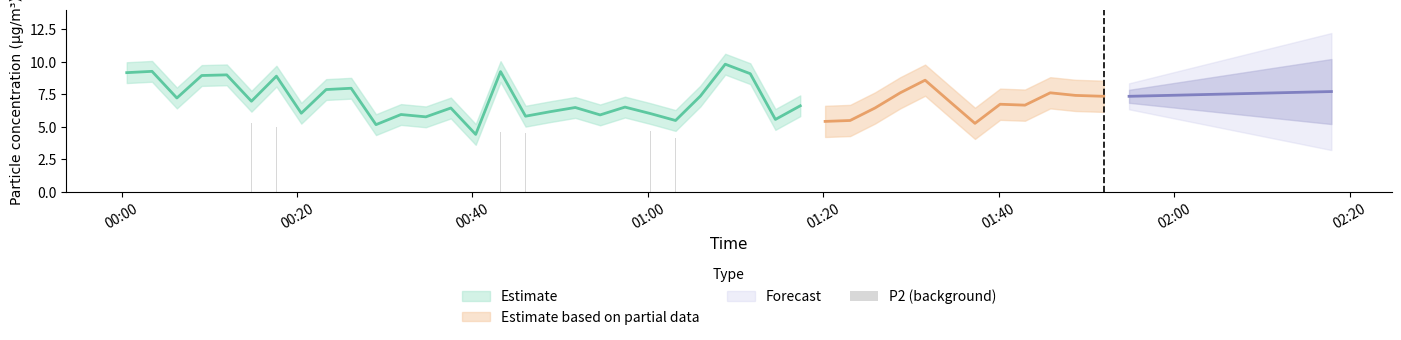

Count the number of values greater than 4.

39